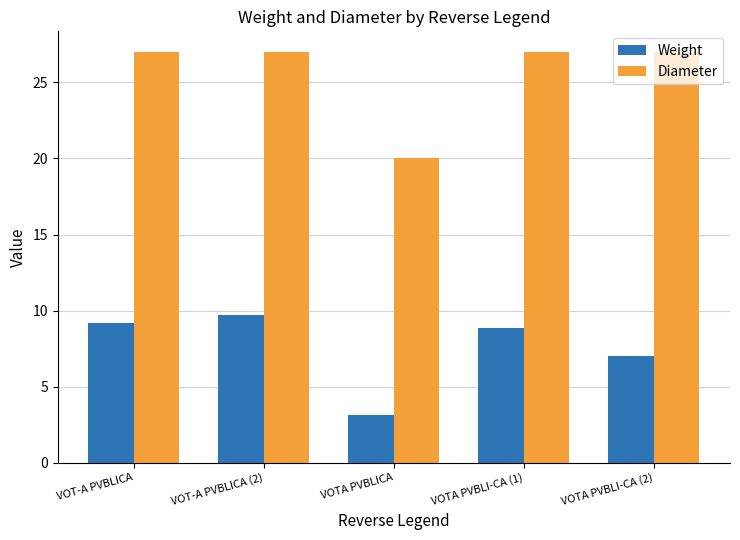

Where is Weight nearest to the value 6?

VOTA PVBLI-CA (2)